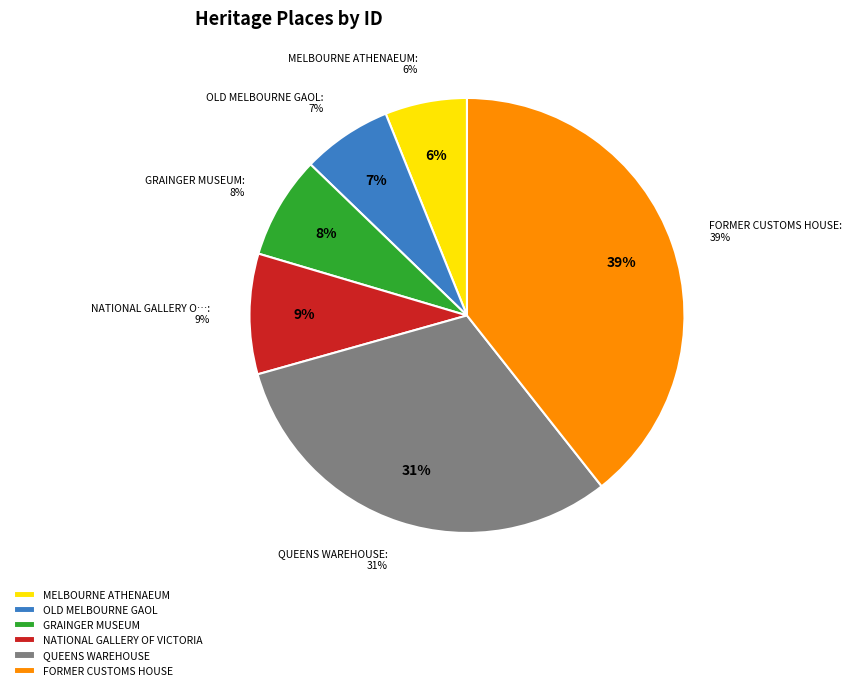

Count the number of slices in the pie.

6